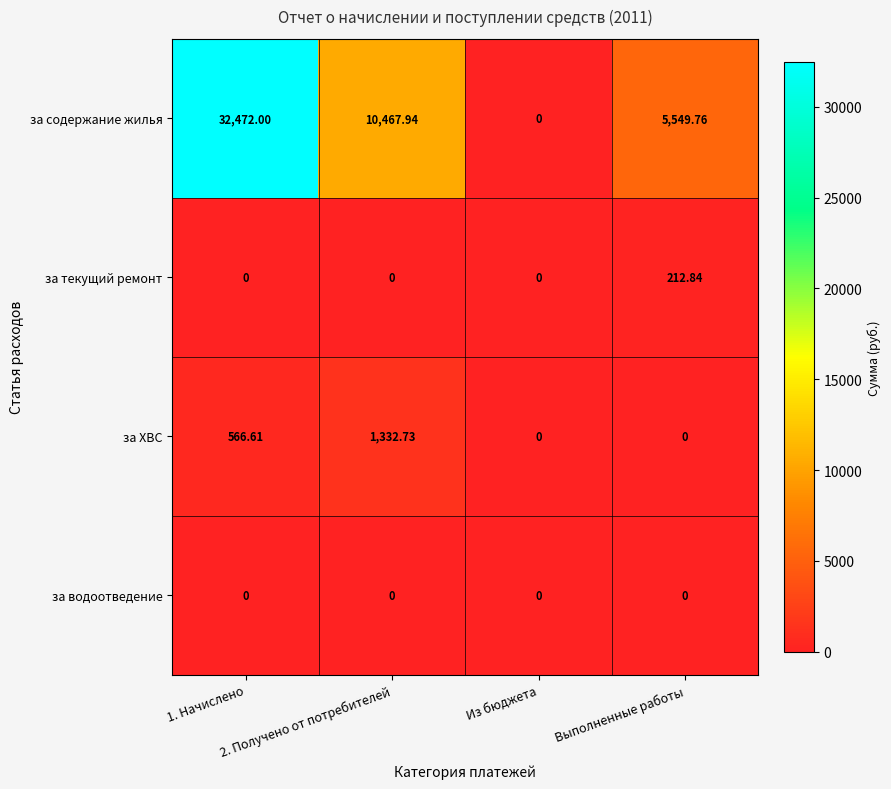

Which series has the largest total across all categories?

за содержание жилья